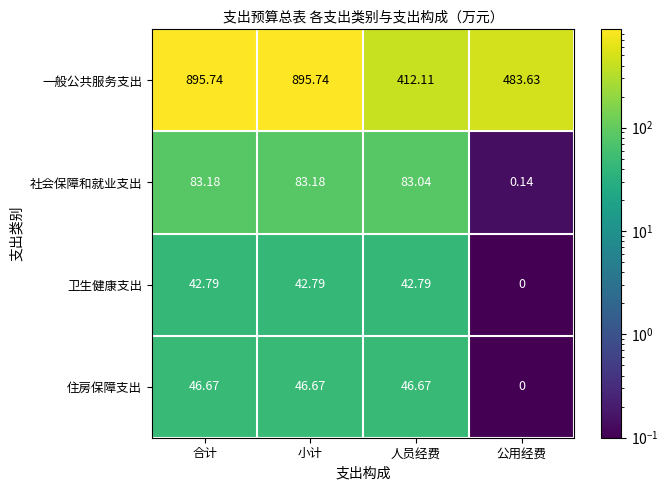

At which label does 住房保障支出 first exceed 46?

合计